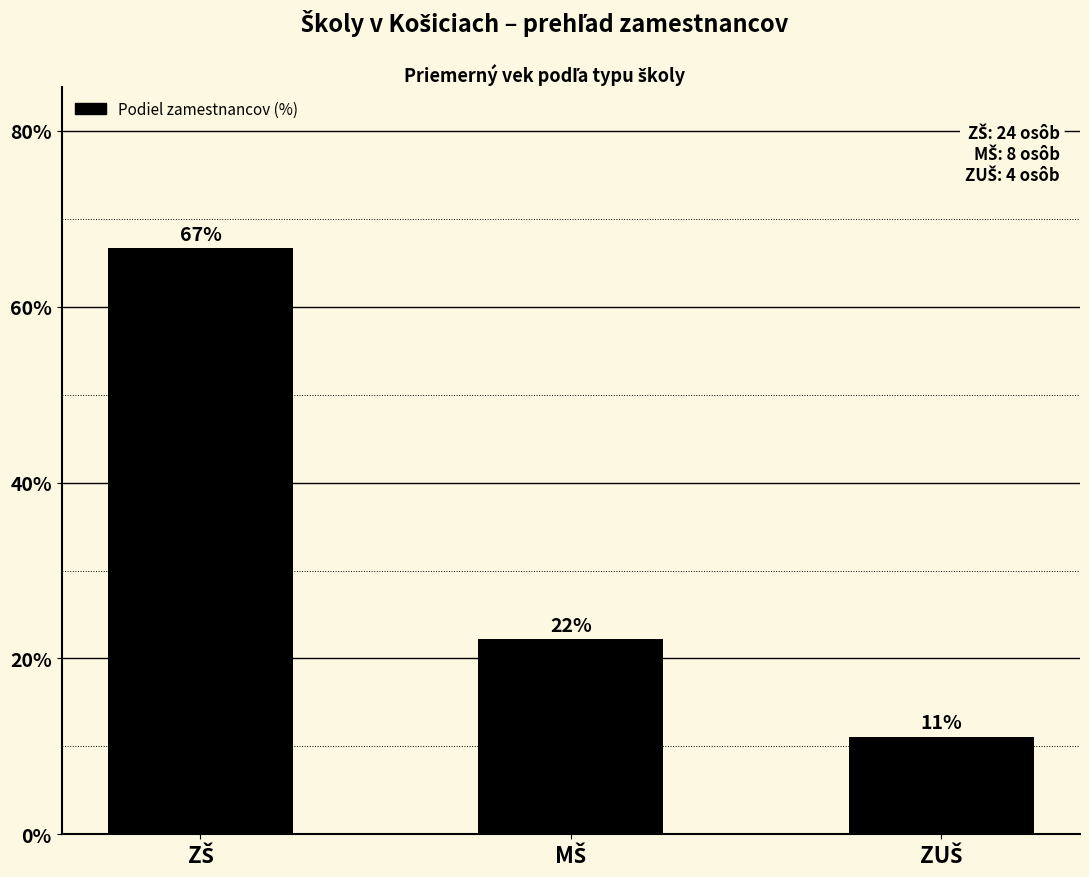

How many bars are there in total?

3